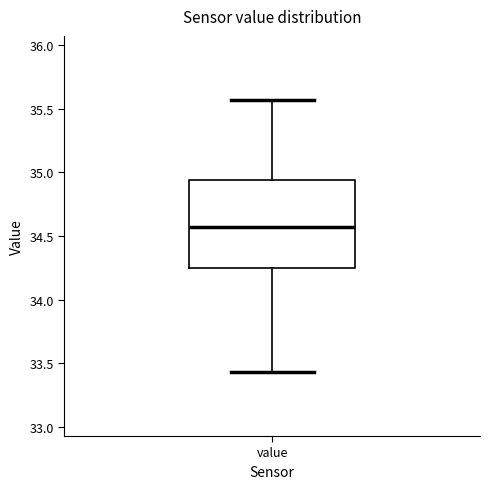

Where is the upper edge of the box for value on the y-axis? The values are not printed on the chart, so give them approximately, as read against the axis.

34.95